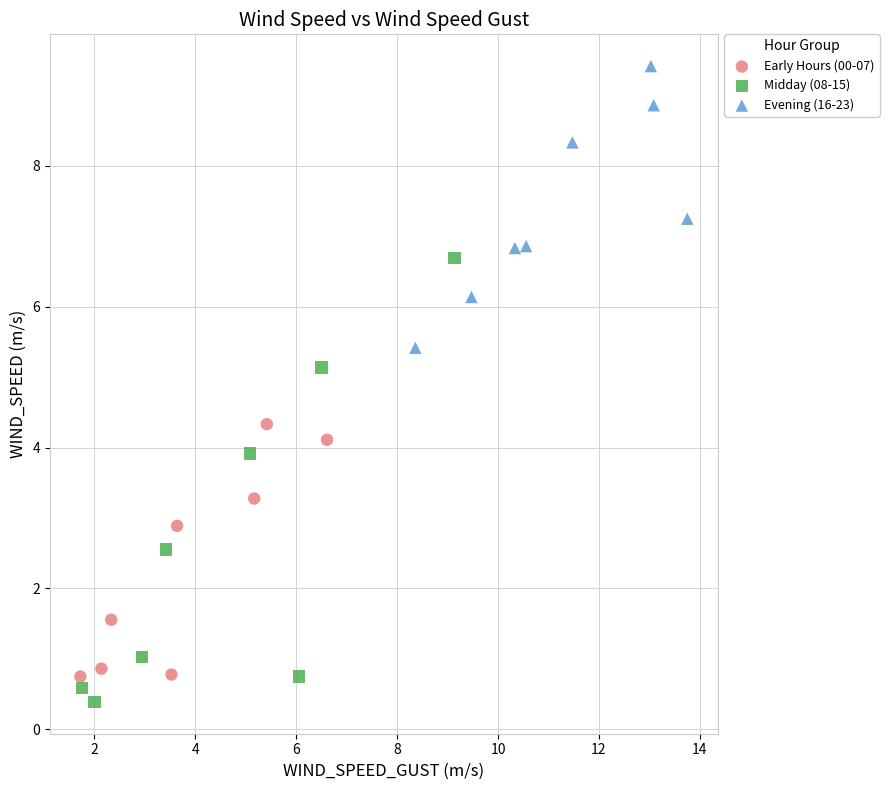

Which series has the largest Y range (max minus min)?

Midday (08-15)